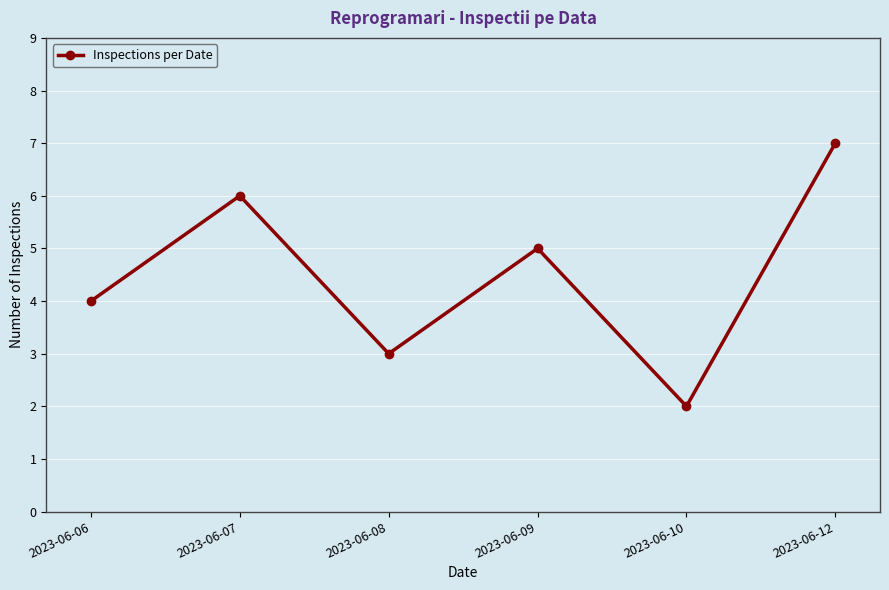

List the labels in order of value, largest first.

2023-06-12, 2023-06-07, 2023-06-09, 2023-06-06, 2023-06-08, 2023-06-10